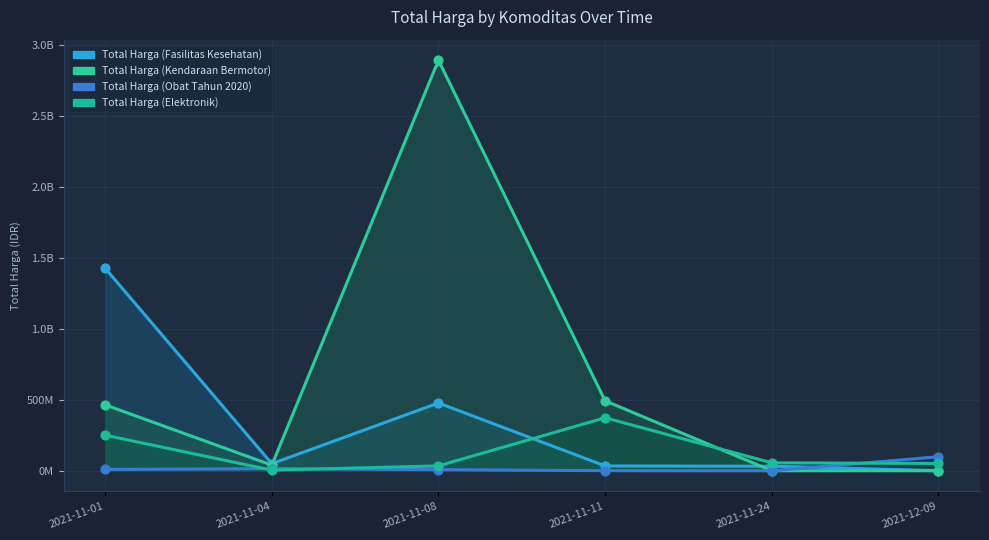

Which series contains the highest Y value?

Total Harga (Kendaraan Bermotor)